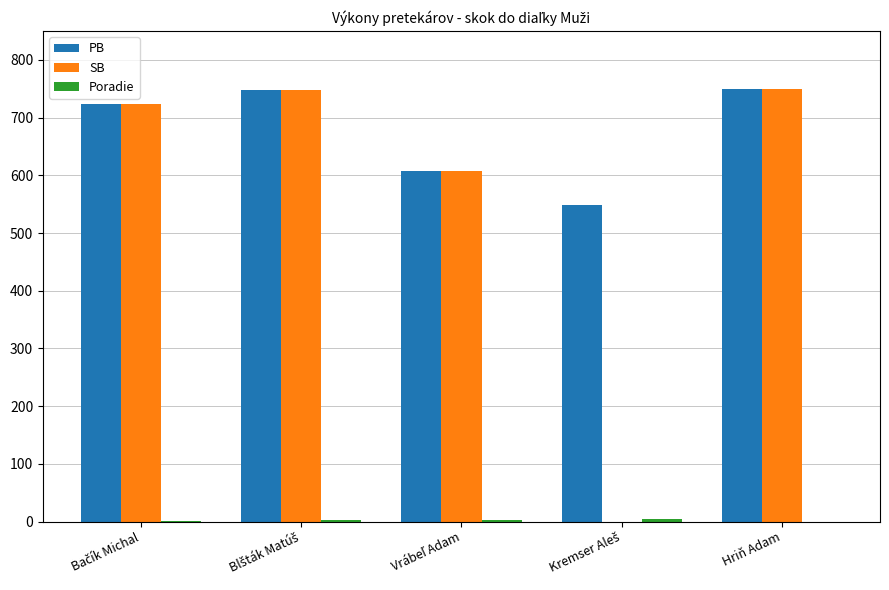

Which series has the widest spread of values?

SB